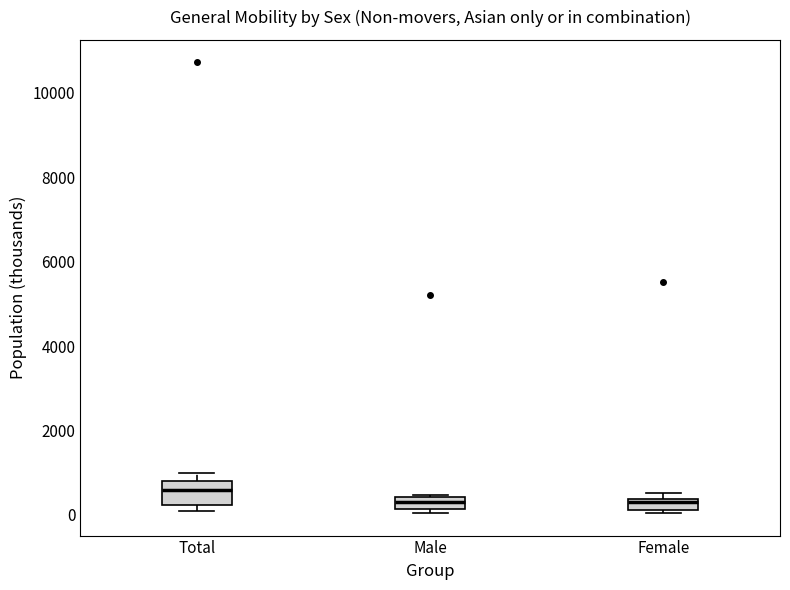

Which box is the tallest, from its lower edge to its upper edge?

Total